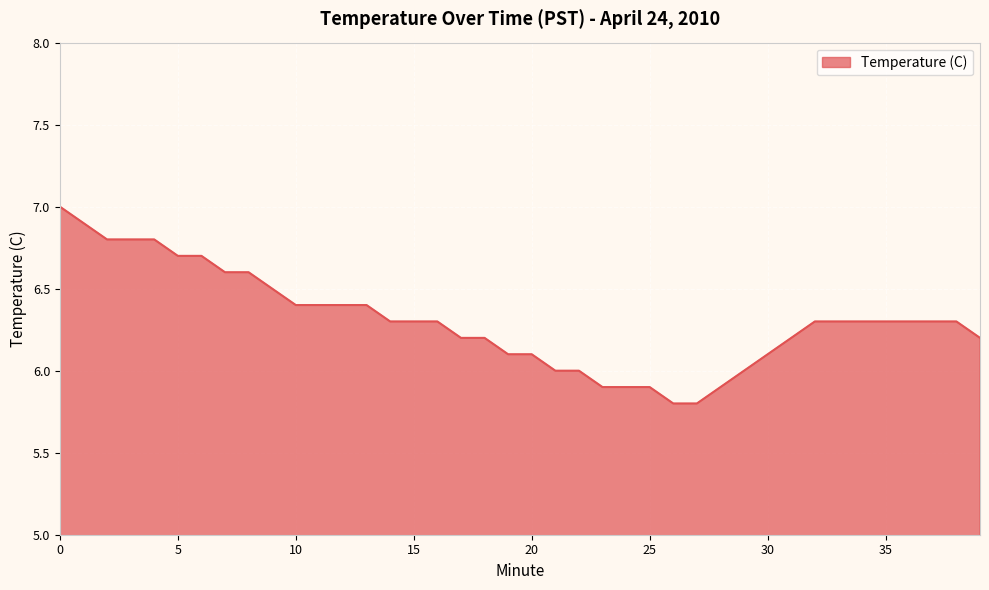

How many categories are shown in the chart?

40